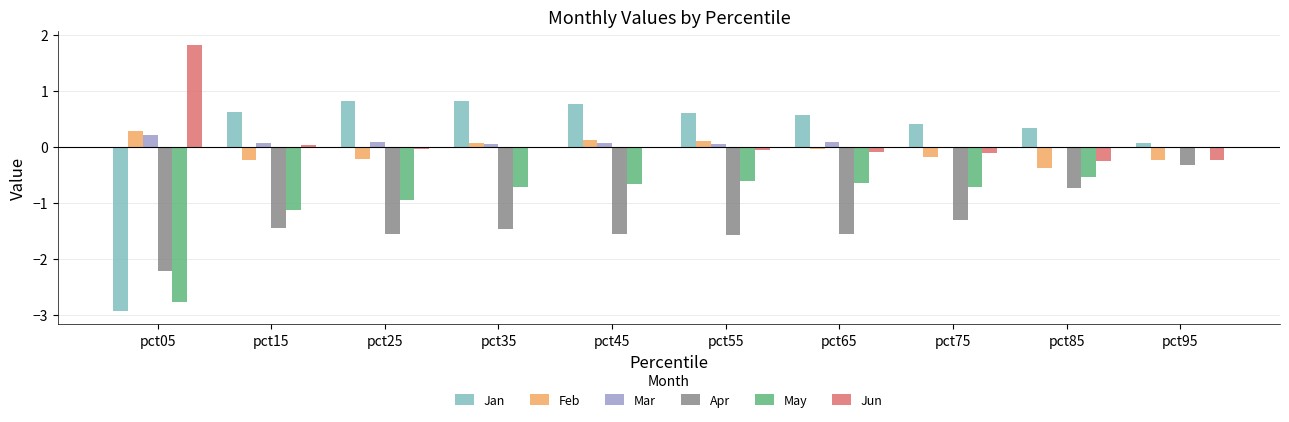

What is the difference between the Jun values at pct75 and pct25?

0.1